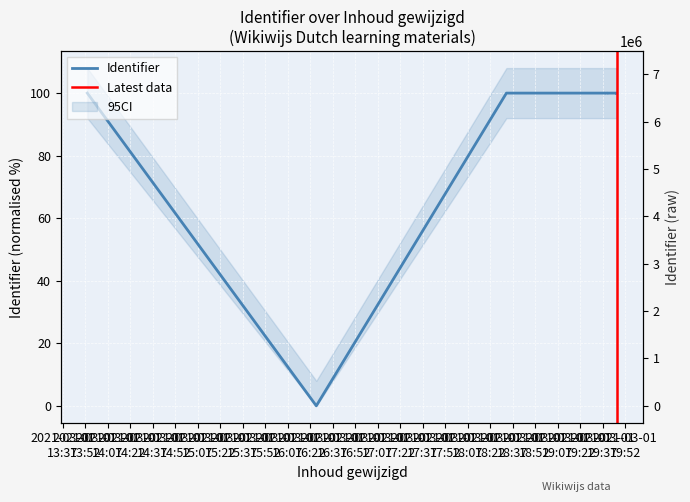

What is the maximum value shown in the chart?

100.0